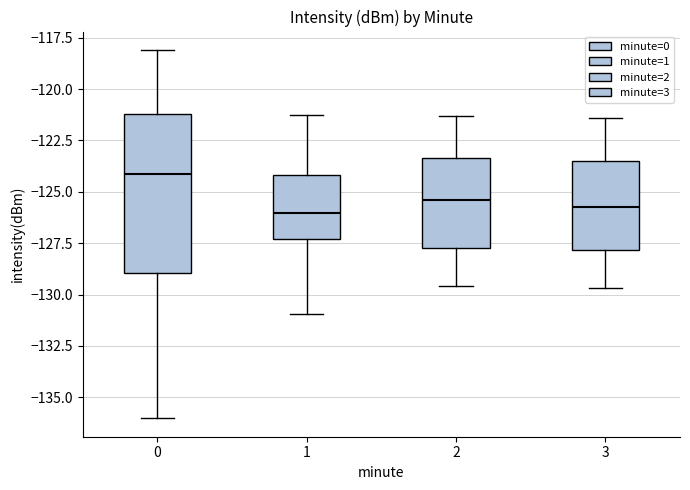

Where is the lower edge of the box at x = 1 on the y-axis? The values are not printed on the chart, so give them approximately, as read against the axis.

-127.5